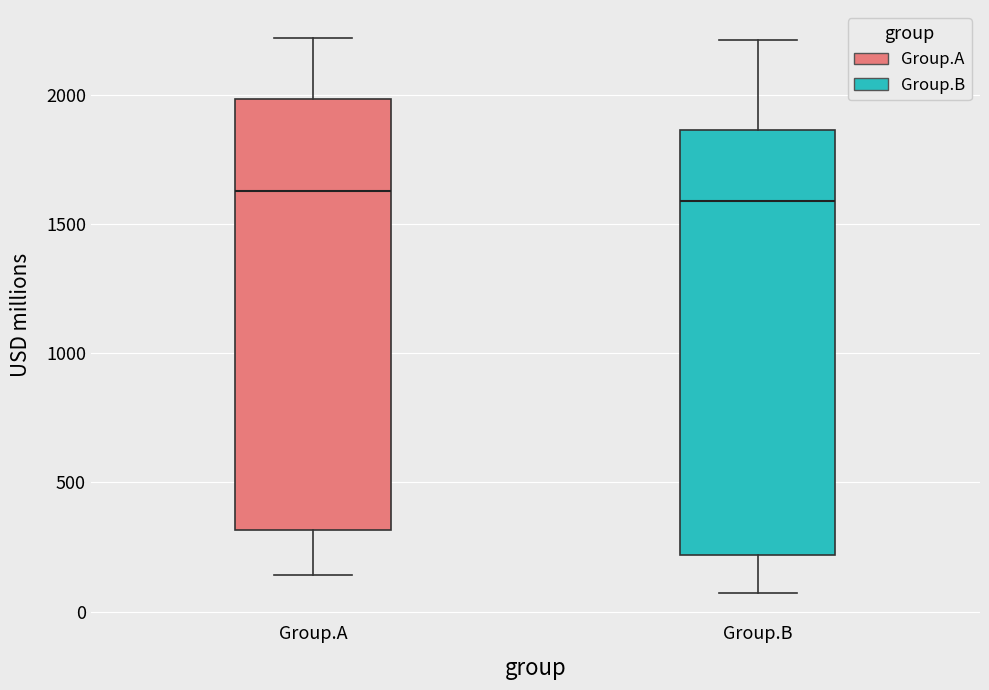

Reading left to right, read every box against the y-axis: the position of its median line, the range the box covers, and the ends of its whiskers. The values are not printed on the chart, so give them approximately, as read against the axis.

Group.A: median 1650, box 300 to 2000, whiskers 150 to 2200
Group.B: median 1600, box 200 to 1850, whiskers 50 to 2200